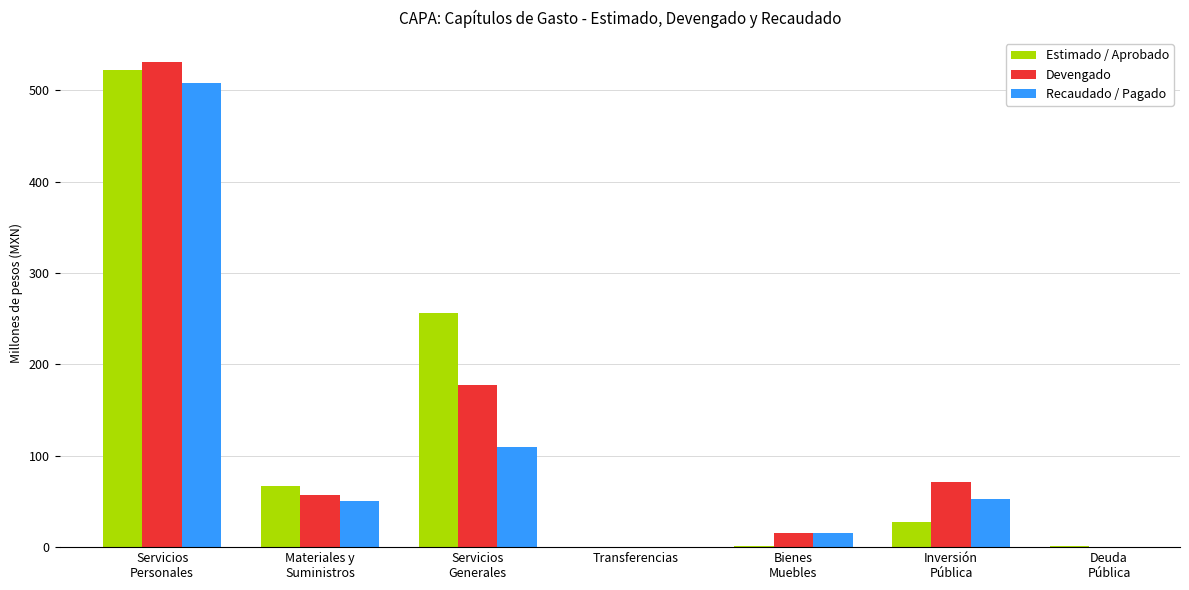

How many data points does each series have?

7